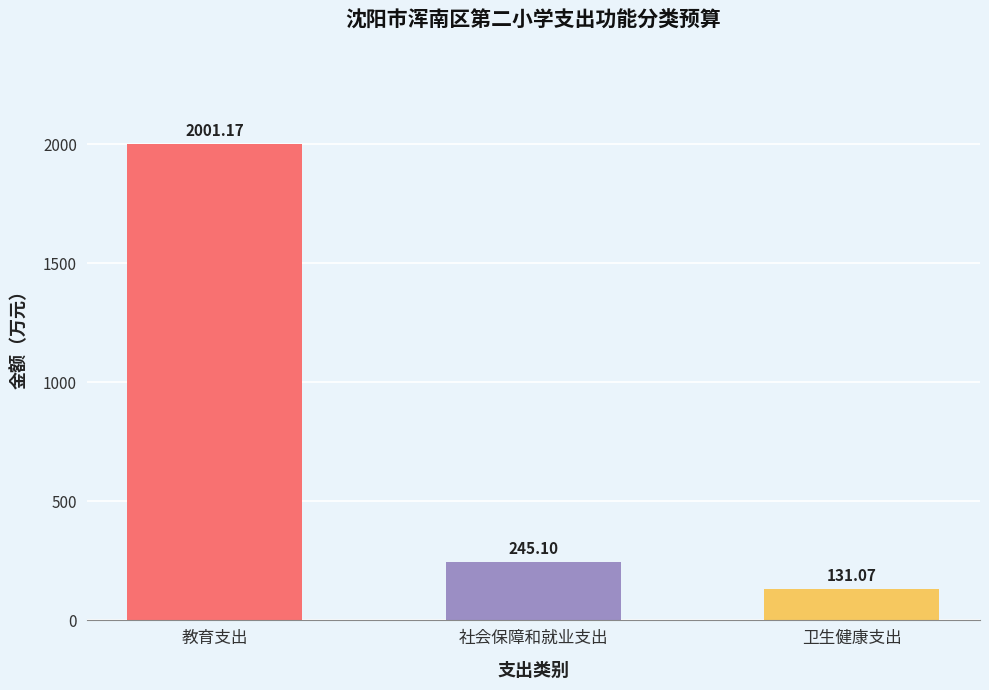

What is the label of the 2nd bar from the right?

社会保障和就业支出